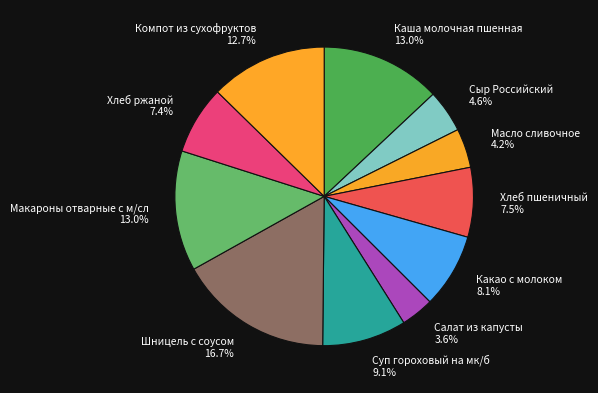

The Сыр Российский slice represents 5% of the pie. True or false?

True